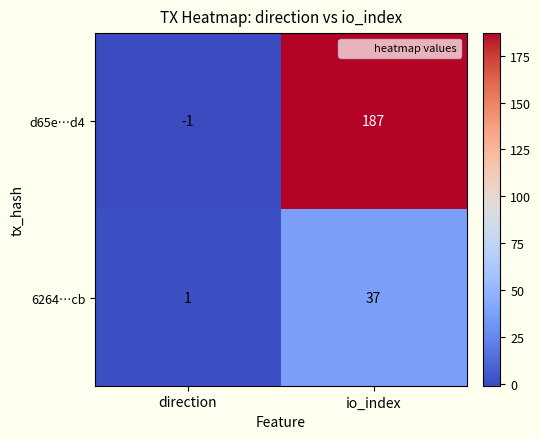

At io_index, list the series in order from largest to smallest.

d65e…d4, 6264…cb